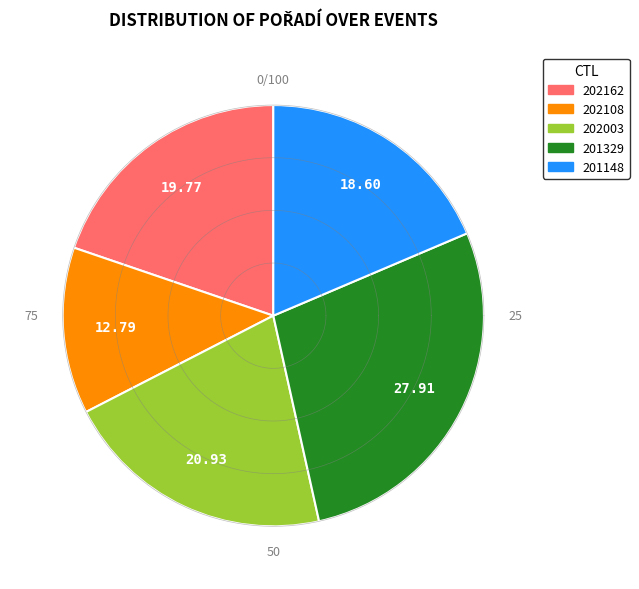

Is there a majority slice in this chart?

No